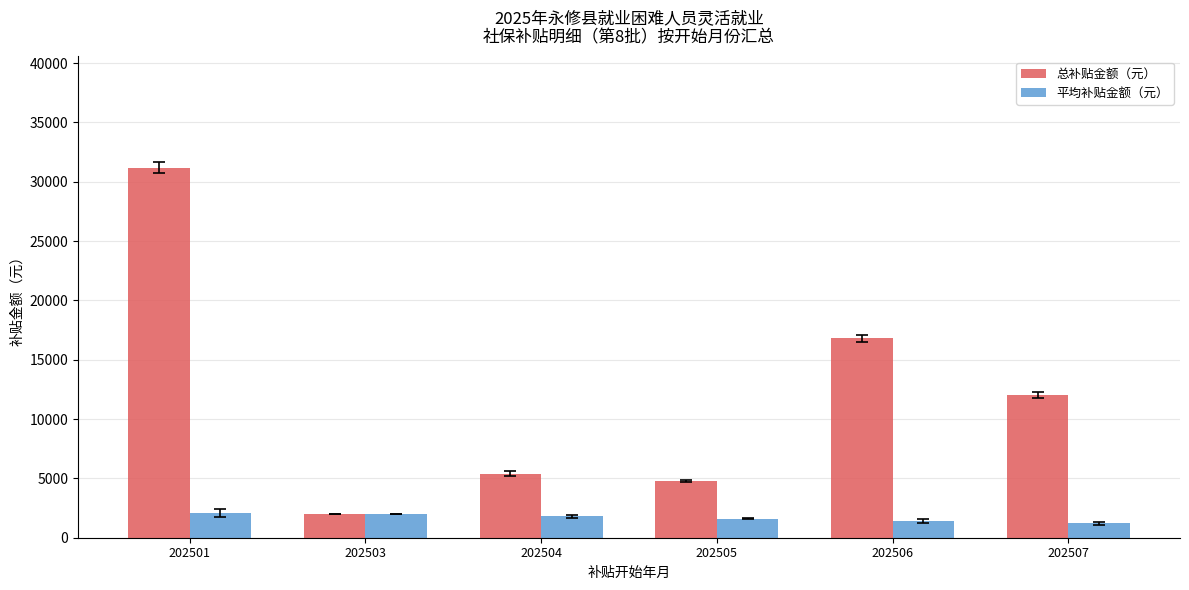

Is the value of 平均补贴金额（元） at 202504 greater than the value of 总补贴金额（元） at 202501?

No